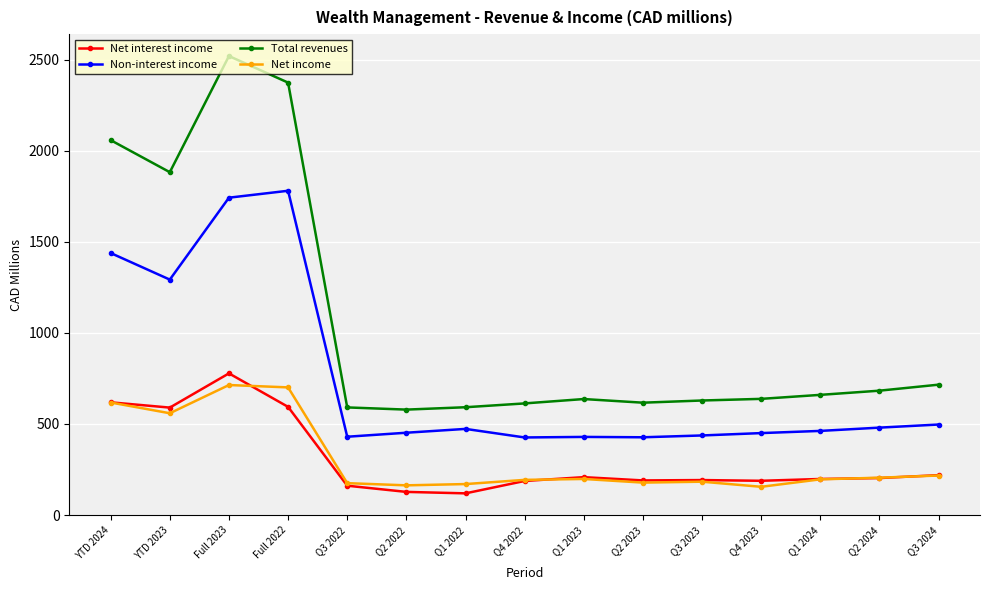

What is the difference between the maximum and minimum values in the Total revenues series?

1942